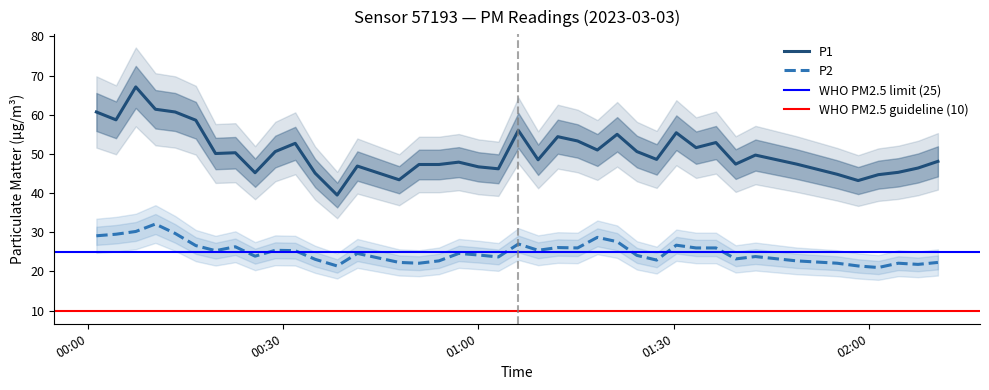

True or false: P1 and P2 cross at least once.

False